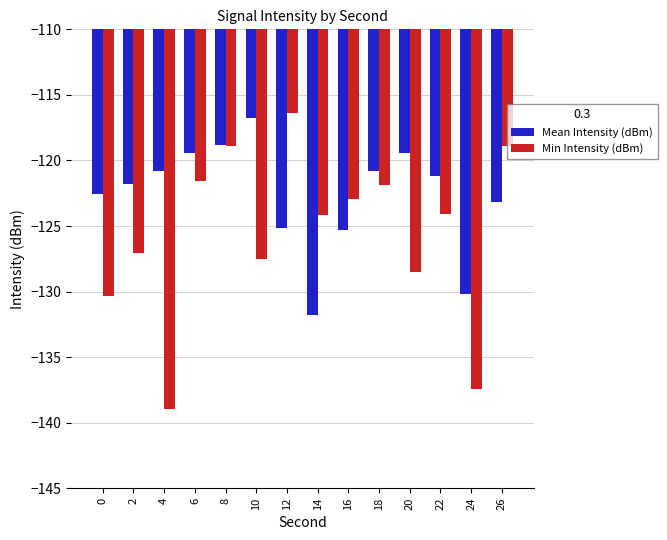

At which category is the sum across all series the highest?

8